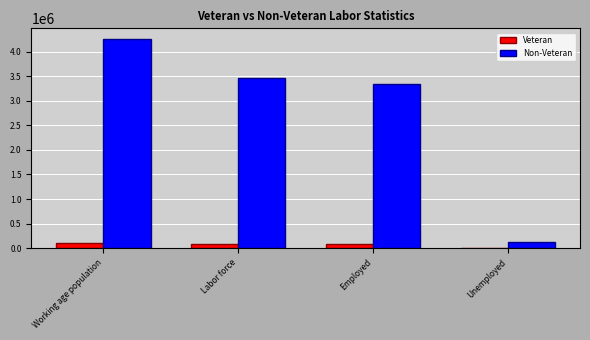

At which category is the sum across all series the highest?

Working age population